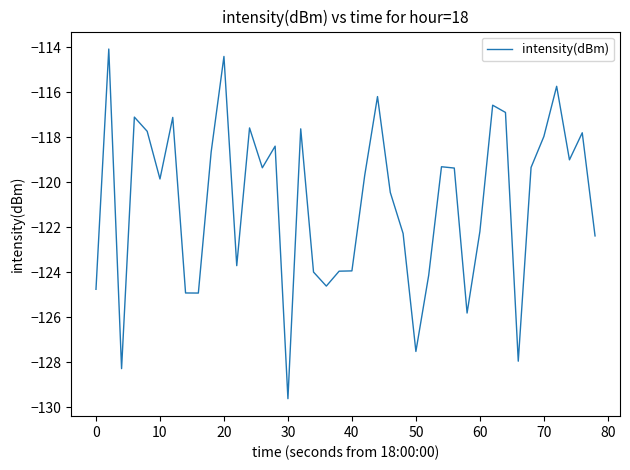

What is the greatest value displayed?

-114.1